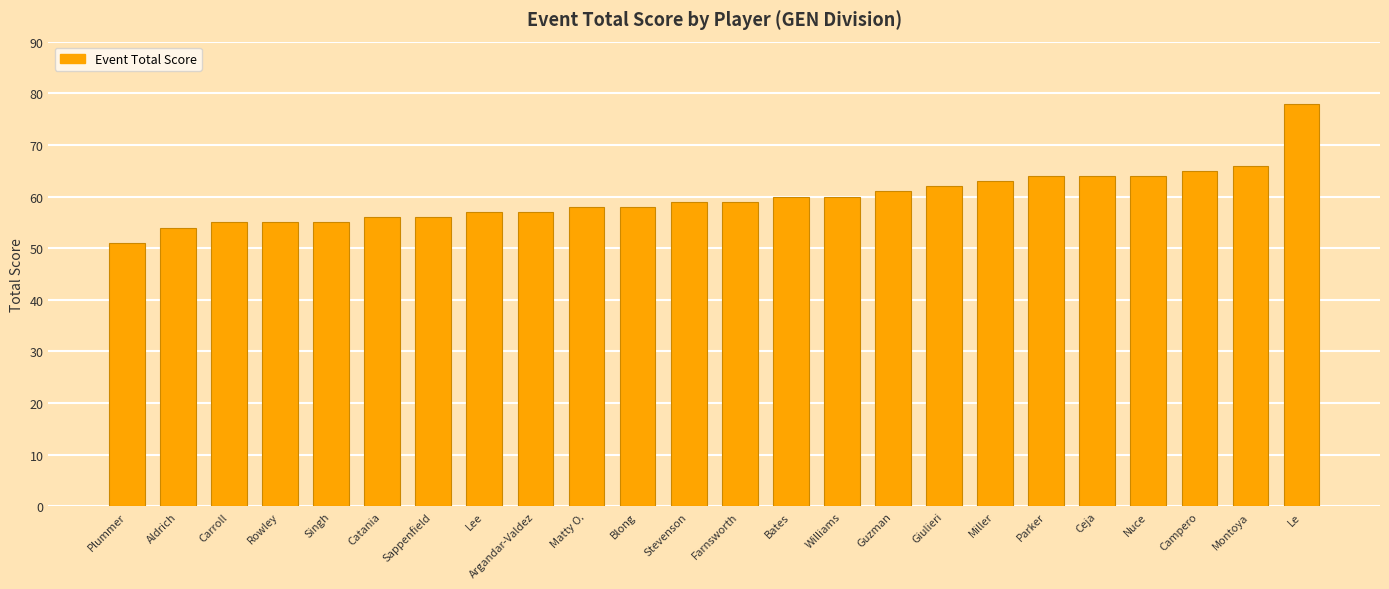

Is it true that the value at Bates is 93?

False